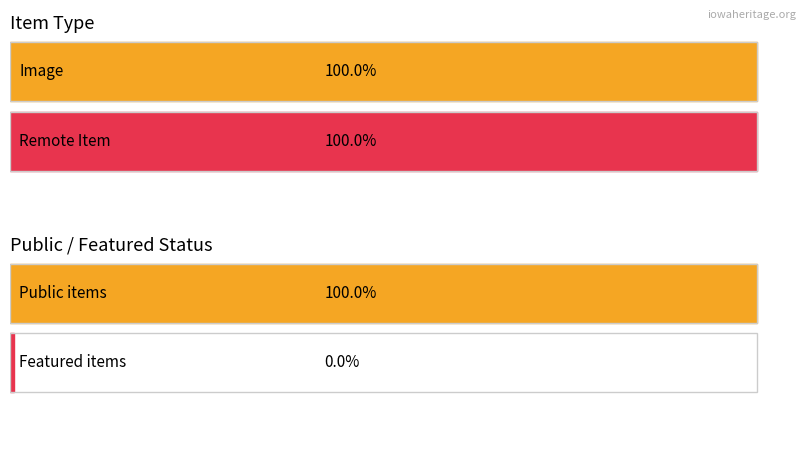

Is the value of public at 4 greater than the value of featured at 2?

Yes